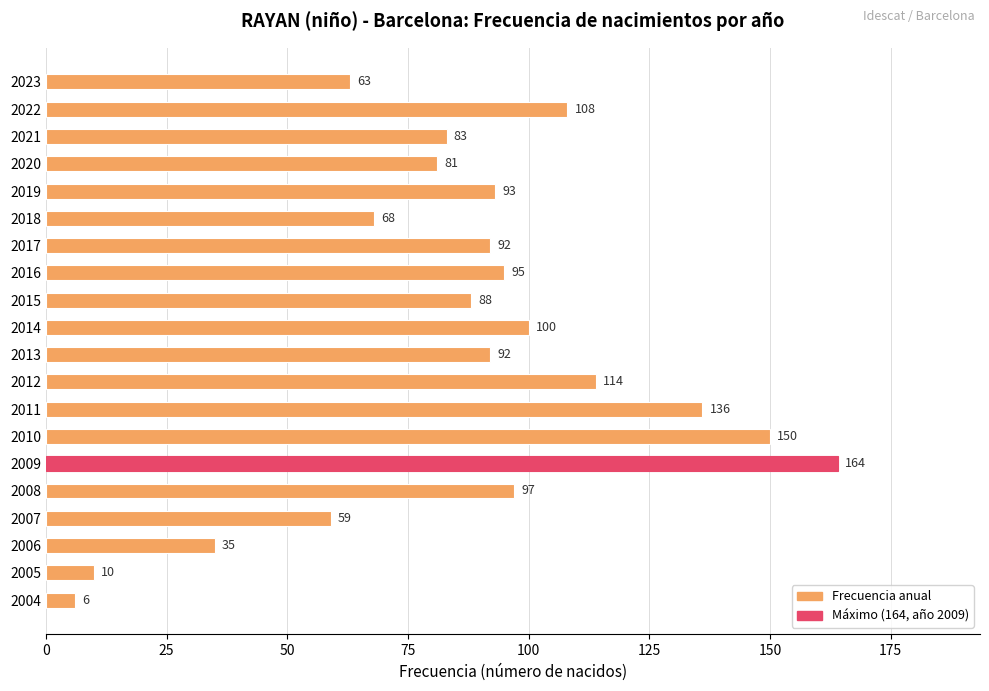

The chart shows a value of 136 at 2011. True or false?

True